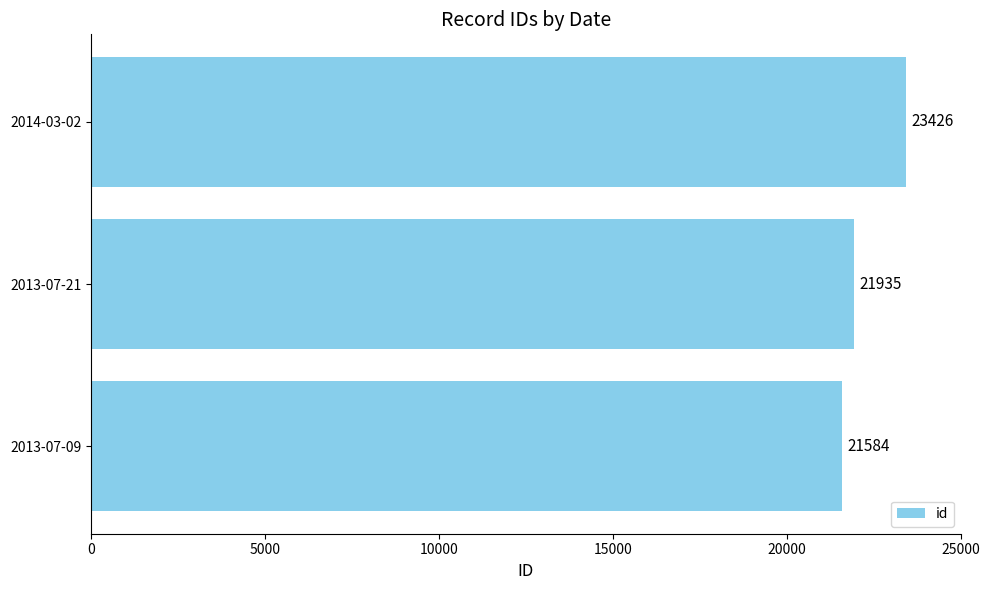

What is the ratio of the value at 2013-07-09 to the value at 2014-03-02?

0.9